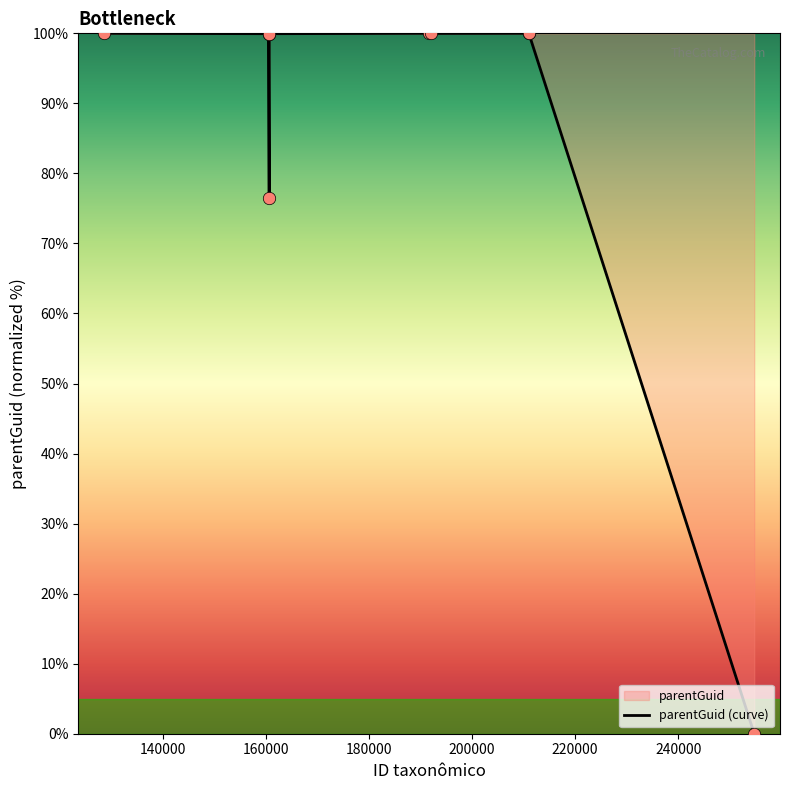

What is the maximum value shown in the chart?

100.0